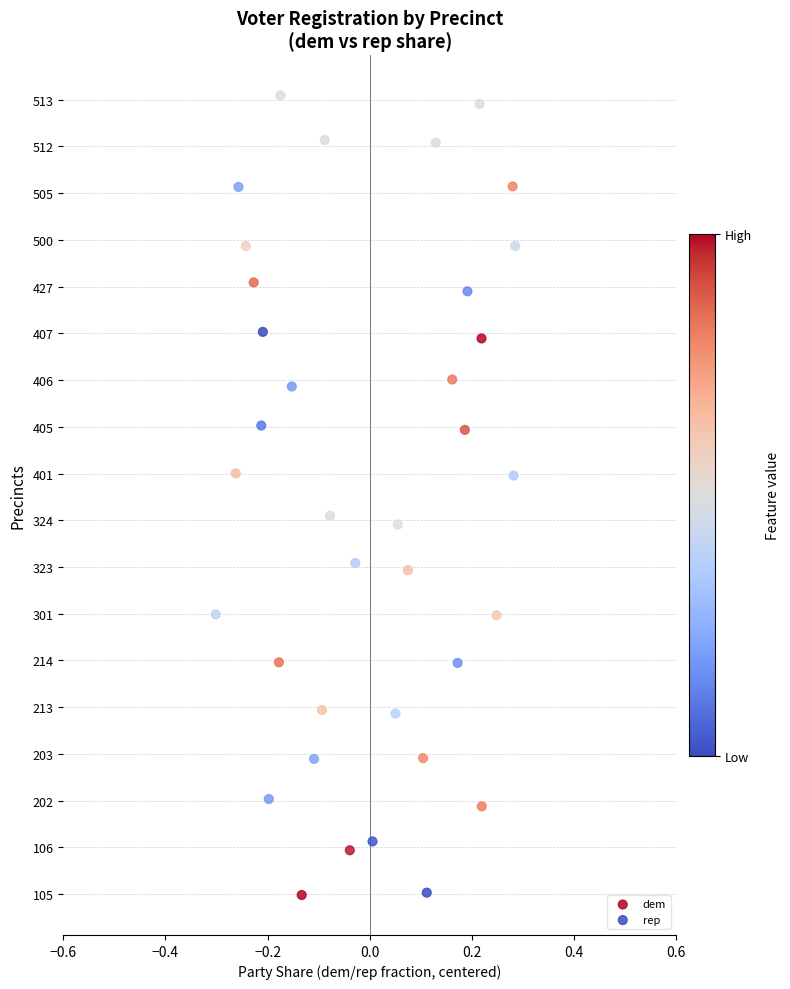

What are all the series names shown in the legend?

dem, rep